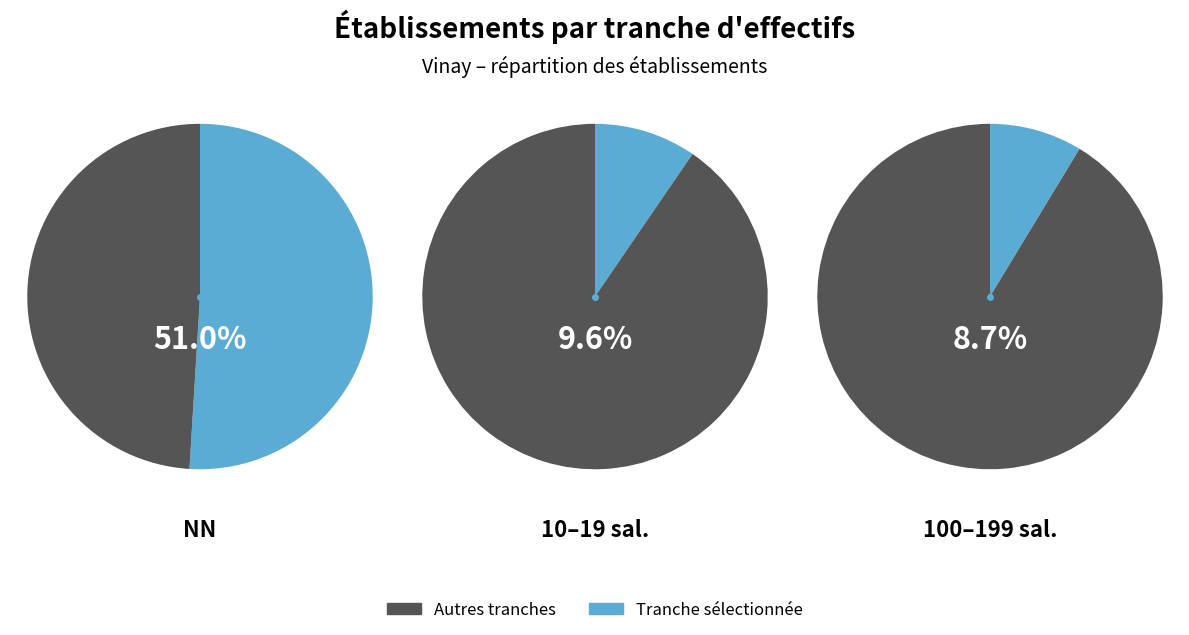

Is it true that 01 is 11% of the pie?

False